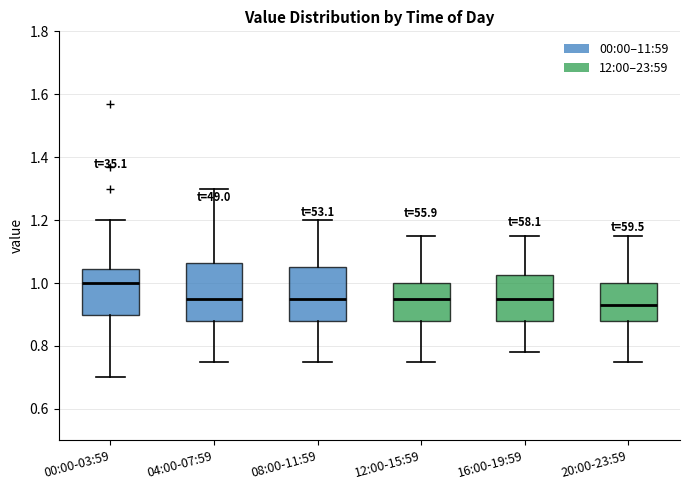

Reading left to right, read every box against the y-axis: the position of its median line, the range the box covers, and the ends of its whiskers. The values are not printed on the chart, so give them approximately, as read against the axis.

00:00-03:59: median 1.00, box 0.90 to 1.04, whiskers 0.70 to 1.20
04:00-07:59: median 0.96, box 0.88 to 1.06, whiskers 0.76 to 1.30
08:00-11:59: median 0.96, box 0.88 to 1.06, whiskers 0.76 to 1.20
12:00-15:59: median 0.96, box 0.88 to 1.00, whiskers 0.76 to 1.16
16:00-19:59: median 0.96, box 0.88 to 1.02, whiskers 0.78 to 1.16
20:00-23:59: median 0.94, box 0.88 to 1.00, whiskers 0.76 to 1.16